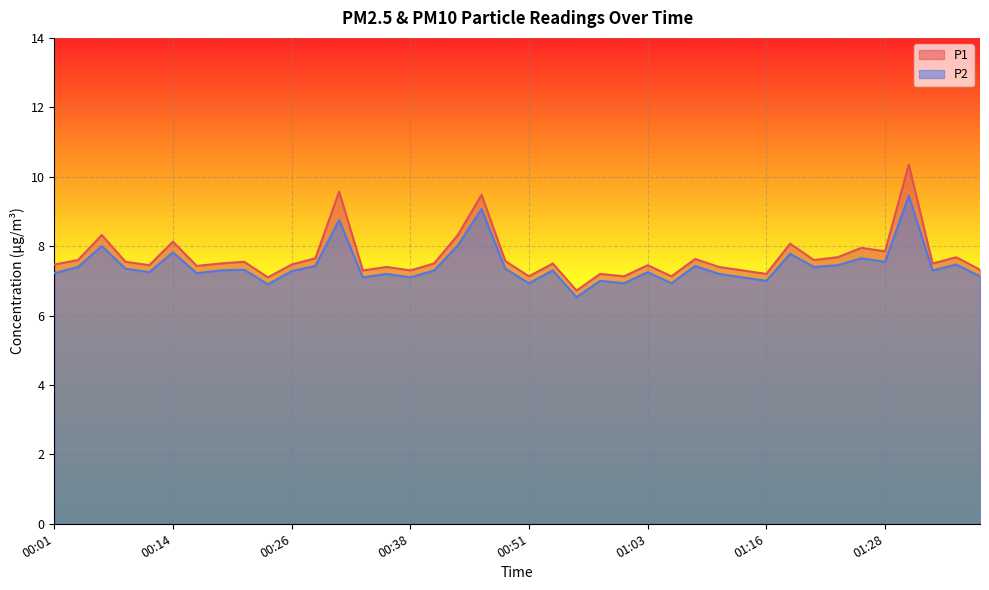

True or false: P1 and P2 intersect in this chart.

False